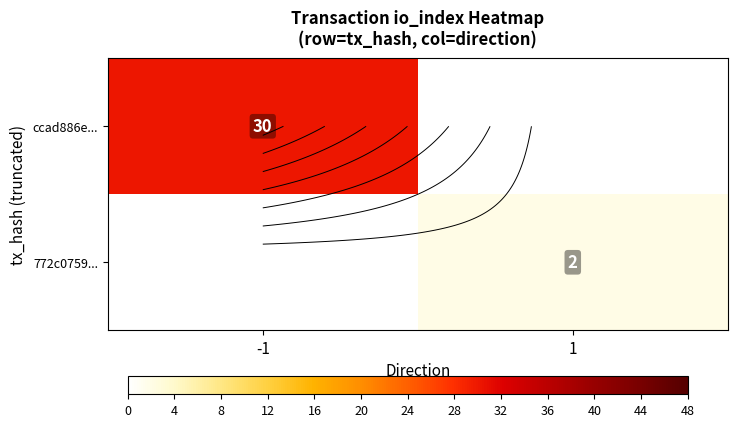

What is the sum of the ccad886e... values at -1 and 1?

30